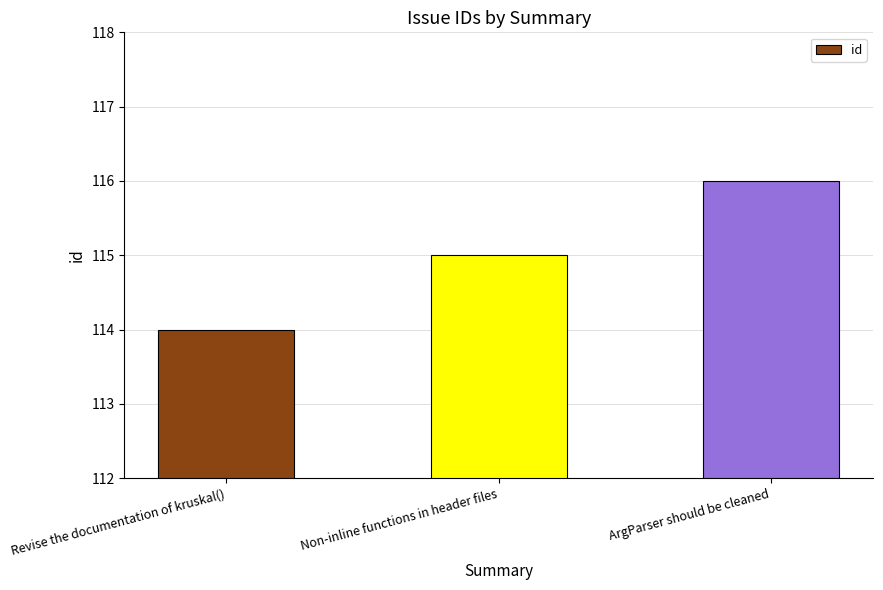

Between Revise the documentation of kruskal() and ArgParser should be cleaned, which is larger?

ArgParser should be cleaned